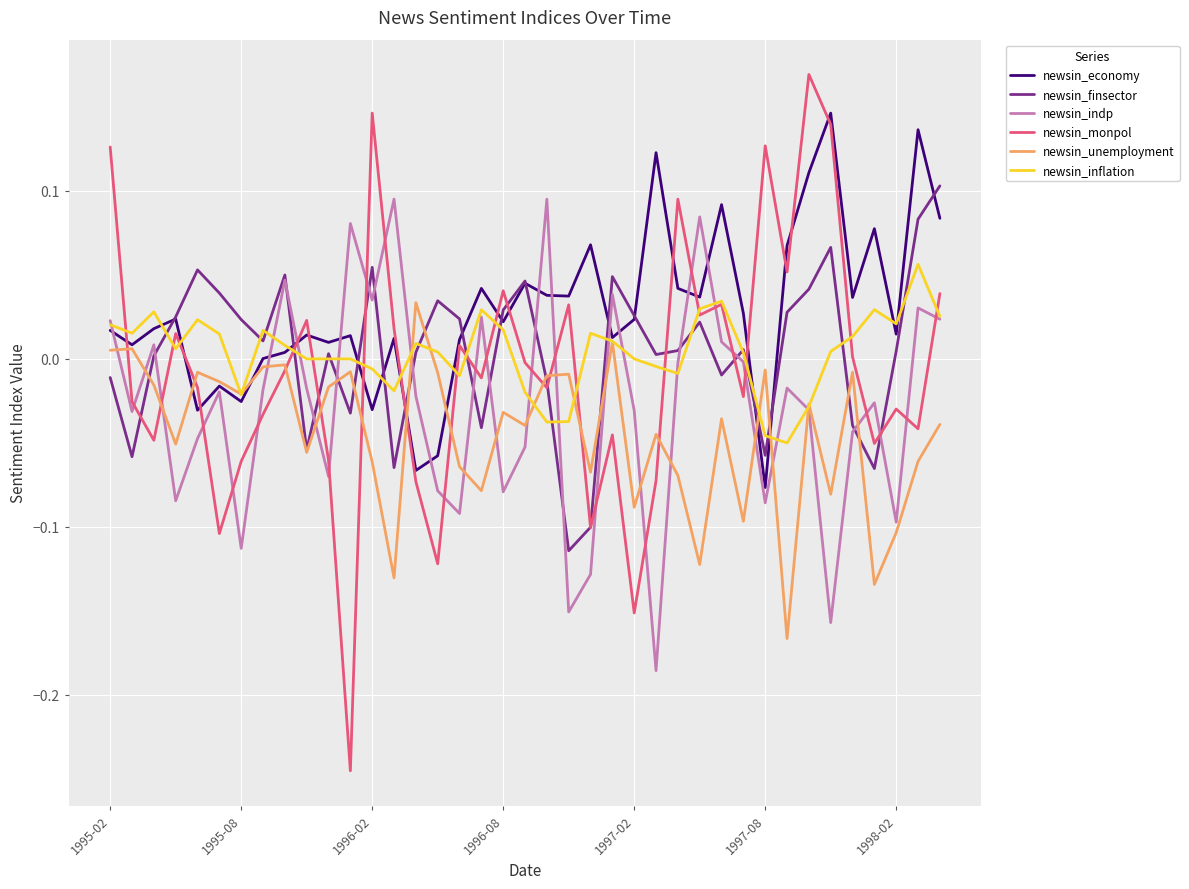

After their last crossing, which series has the higher values: newsin_monpol or newsin_indp?

newsin_monpol